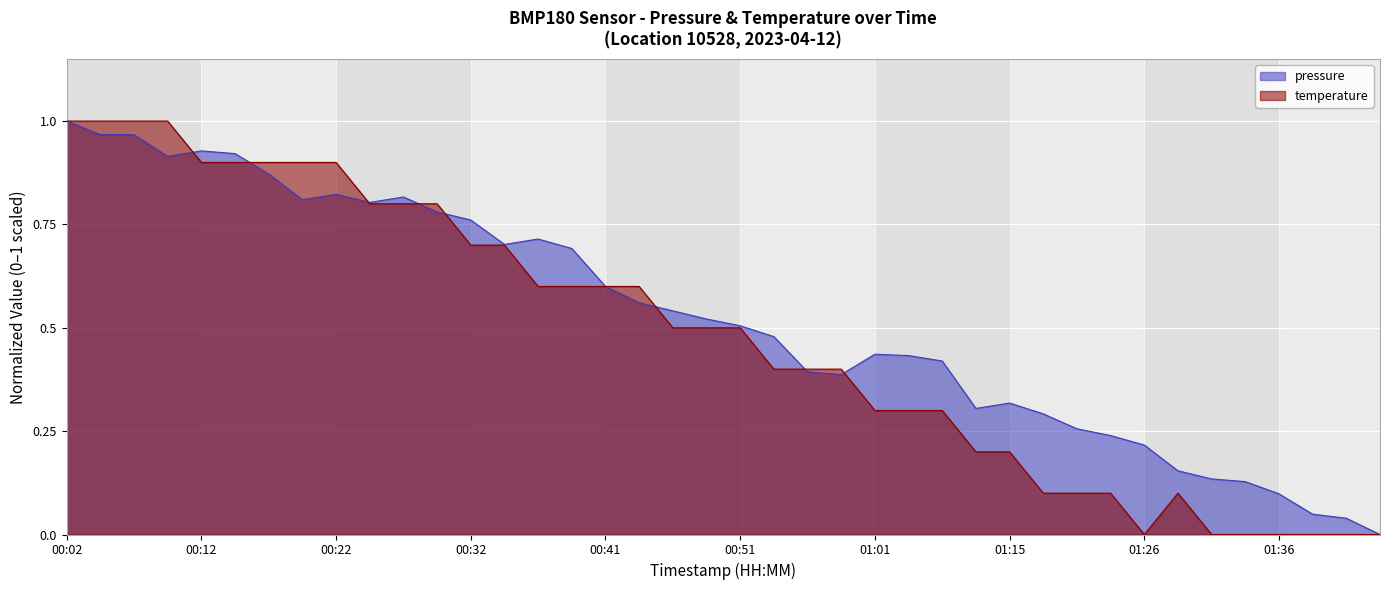

In pressure, how many points are lower than both neighbors (excluding endpoints)?

6